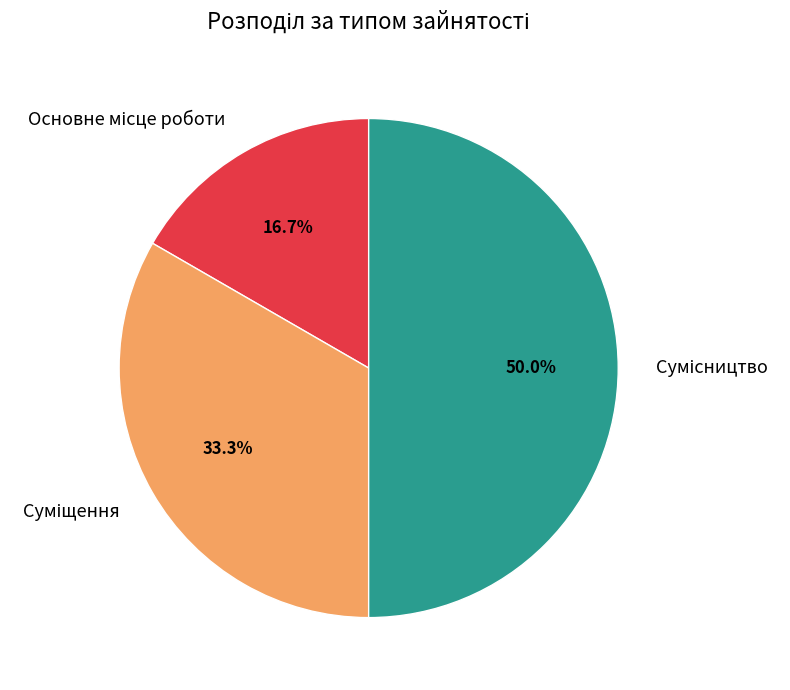

To the nearest percent, what portion does Основне місце роботи represent?

17%